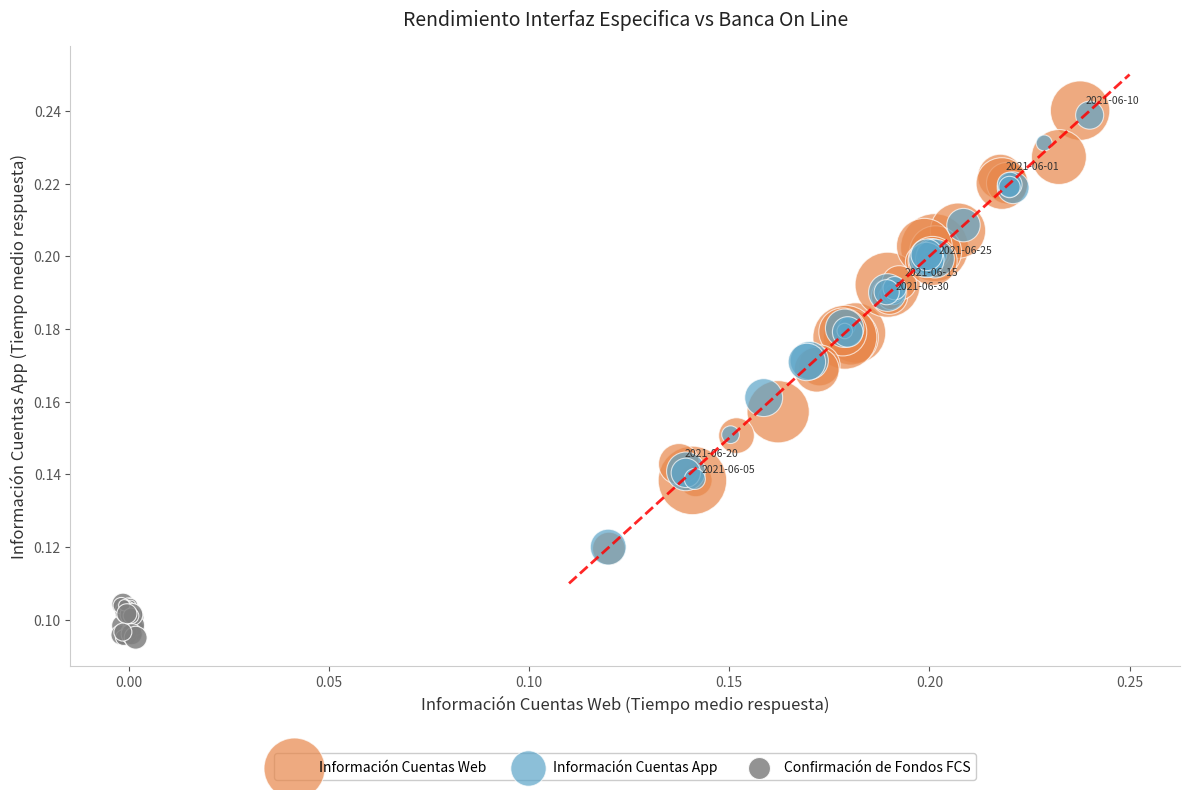

Which series has the widest spread of Y values?

Información Cuentas Web